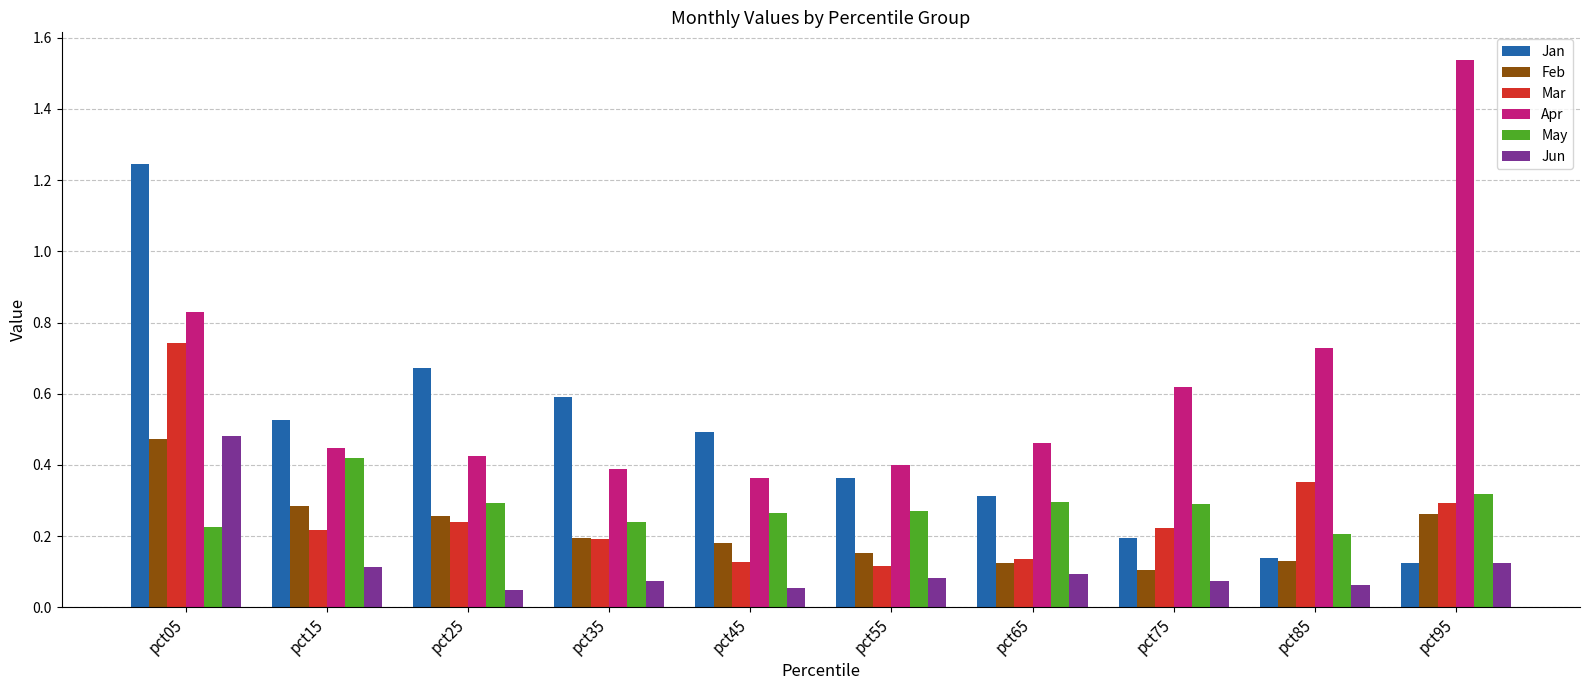

The May series shows 0.4 at pct15. True or false?

True